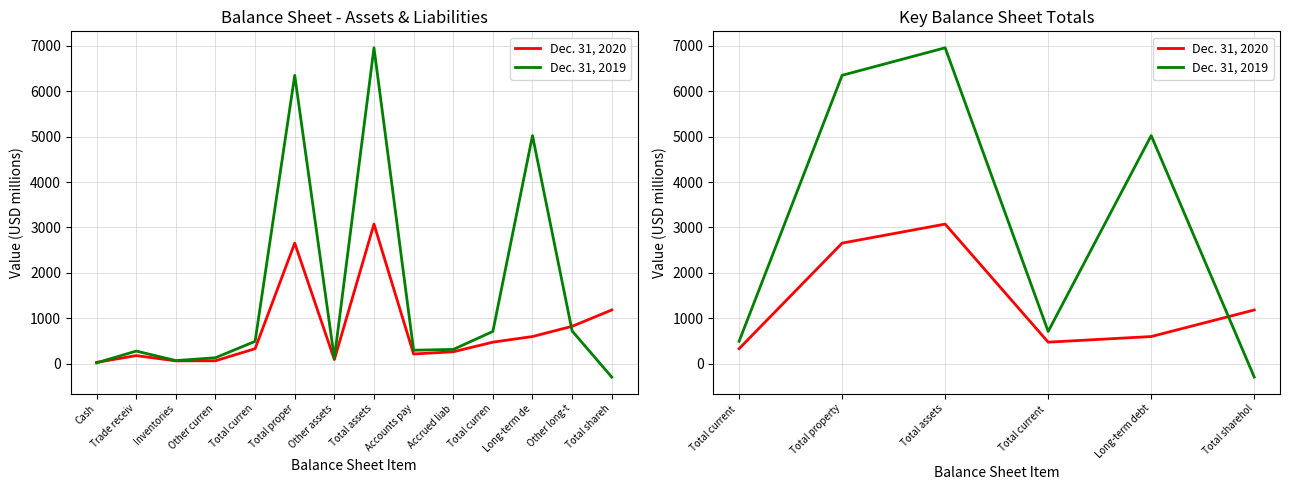

Which series ends up on top after the final intersection of Dec. 31, 2020 and Dec. 31, 2019?

Dec. 31, 2020